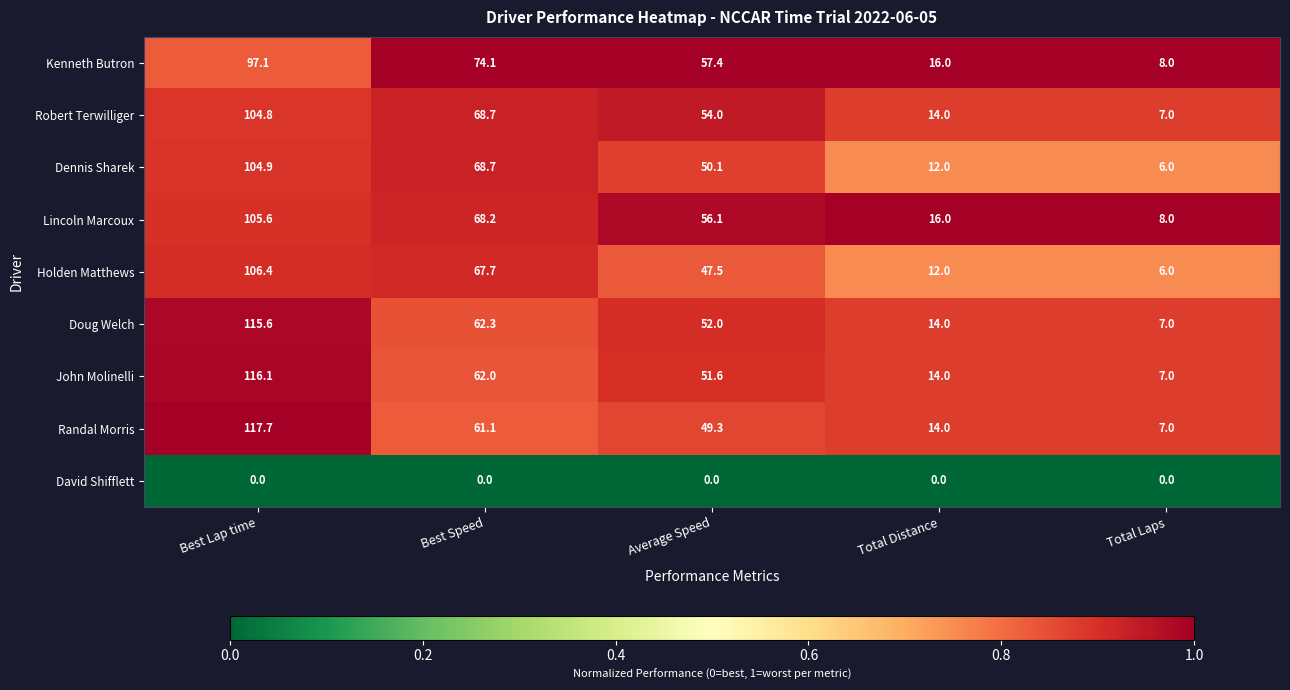

Rank the series by their maximum value, from highest to lowest.

Randal Morris, John Molinelli, Doug Welch, Holden Matthews, Lincoln Marcoux, Dennis Sharek, Robert Terwilliger, Kenneth Butron, David Shifflett